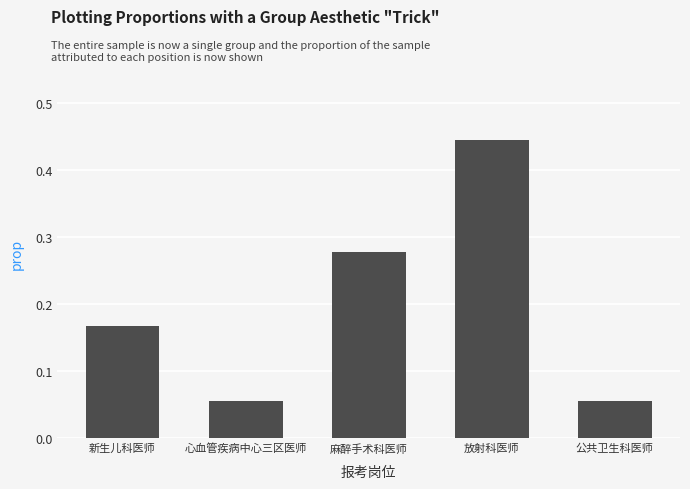

What is the sum of all values?

1.0